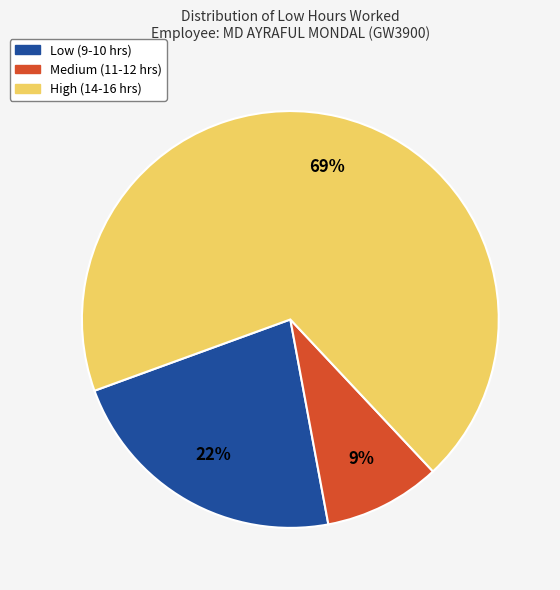

Is there a majority slice in this chart?

Yes